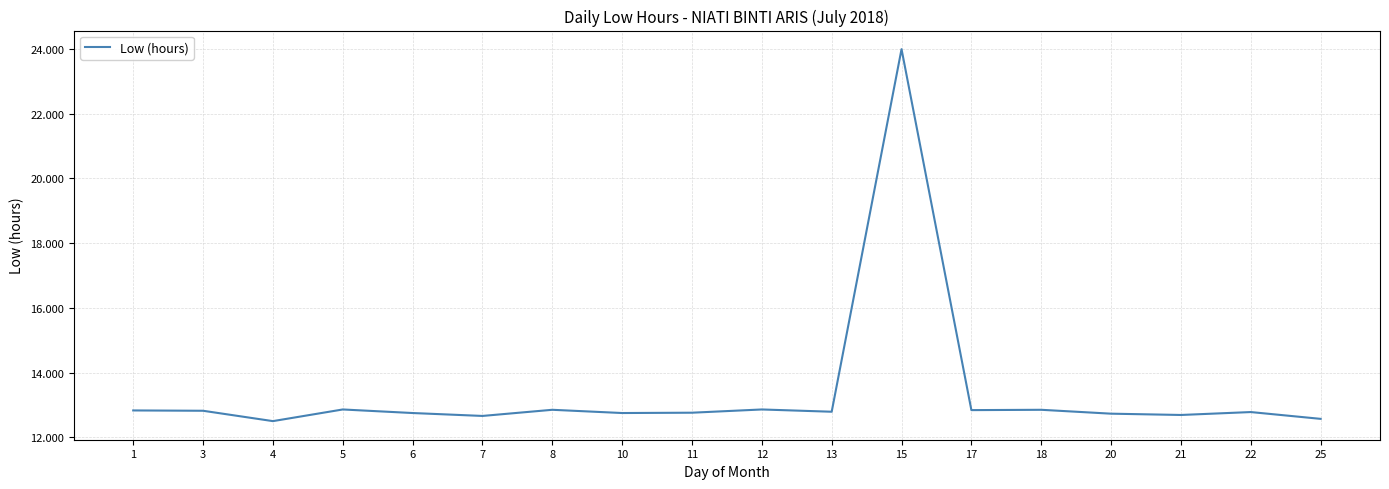

The chart shows a value of 5.0 at 10. True or false?

False